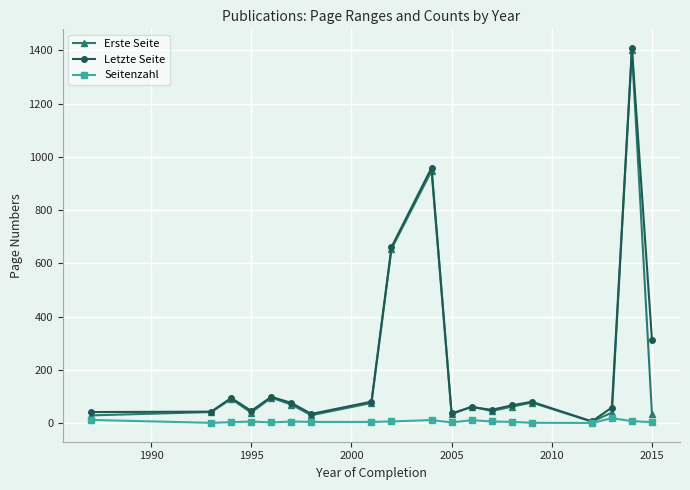

What are all the series names shown in the legend?

Erste Seite, Letzte Seite, Seitenzahl